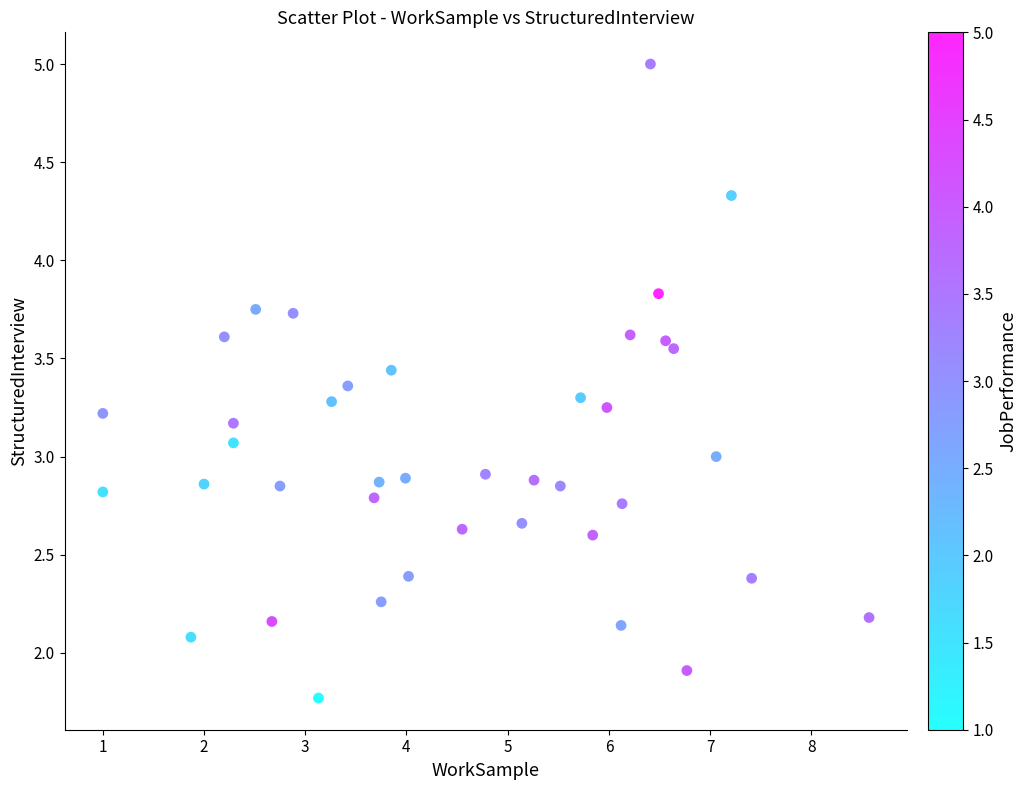

What is the range of X values (max minus min)?

7.6